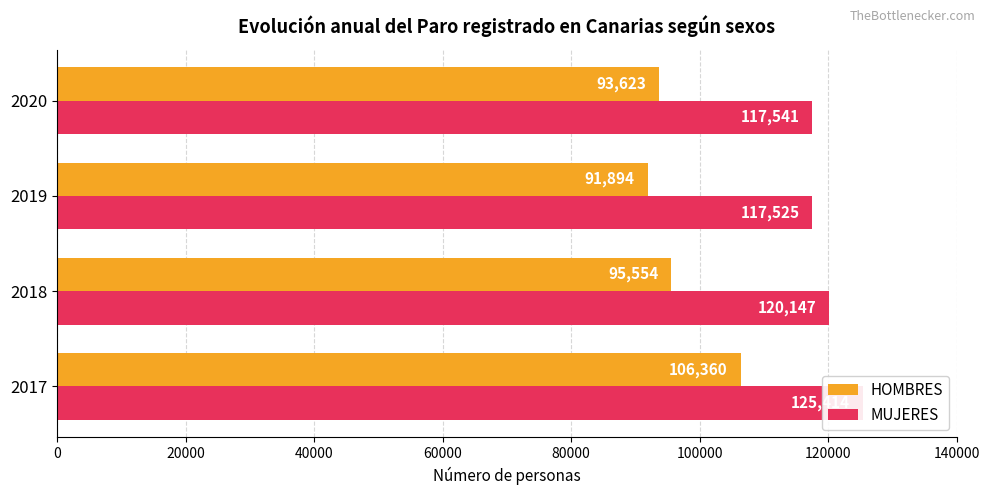

Which series has the widest spread of values?

HOMBRES